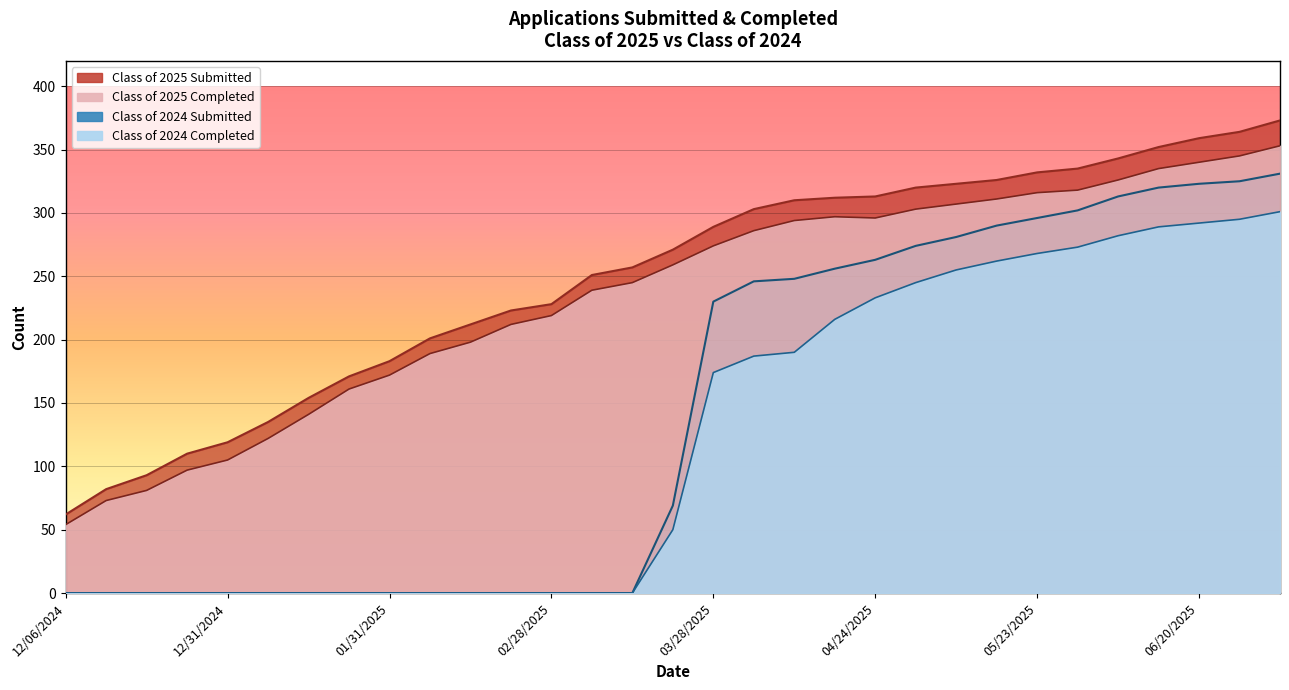

What is the label of the 10th point from the right?

05/02/2025